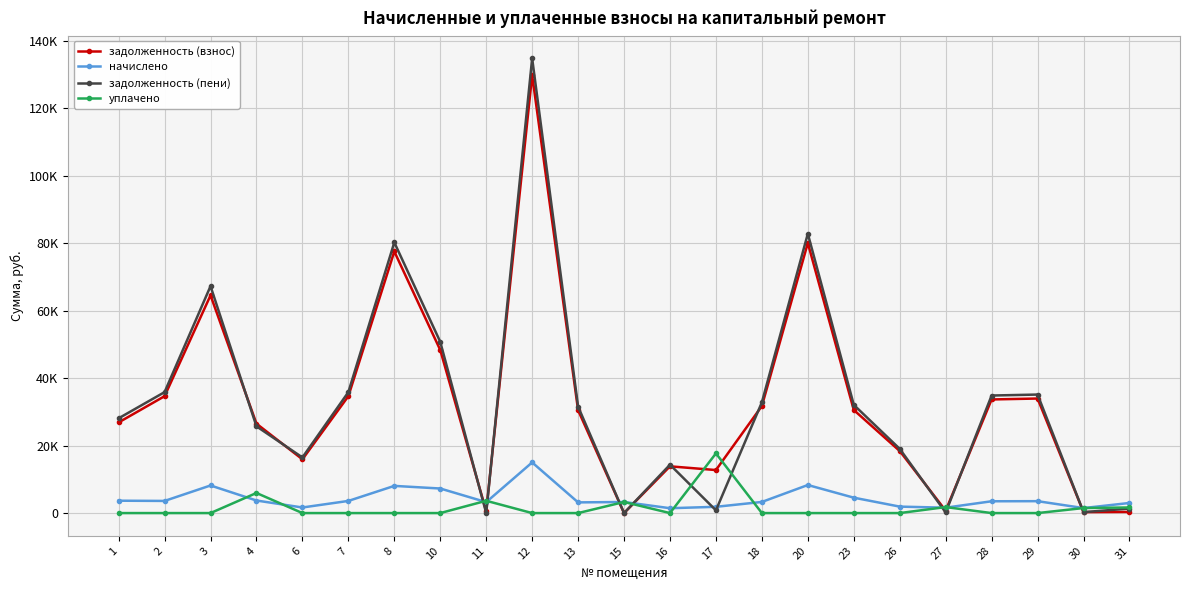

Does the chart have visible grid lines?

Yes